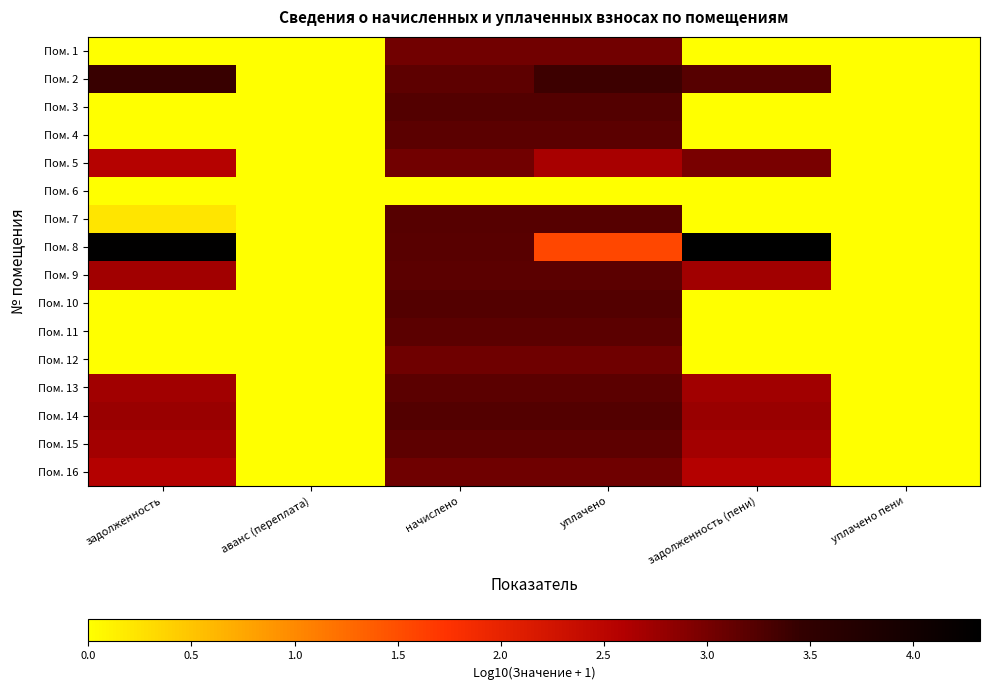

Which label corresponds to the largest value in the chart?

задолженность (пени)